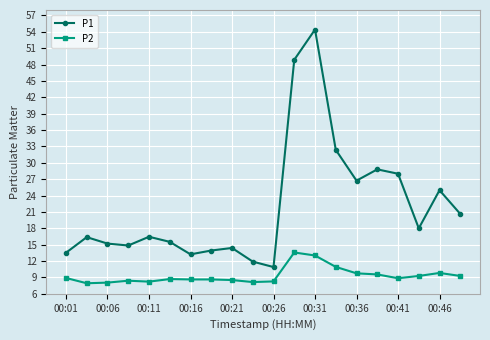

Which series has the widest spread of values?

P1